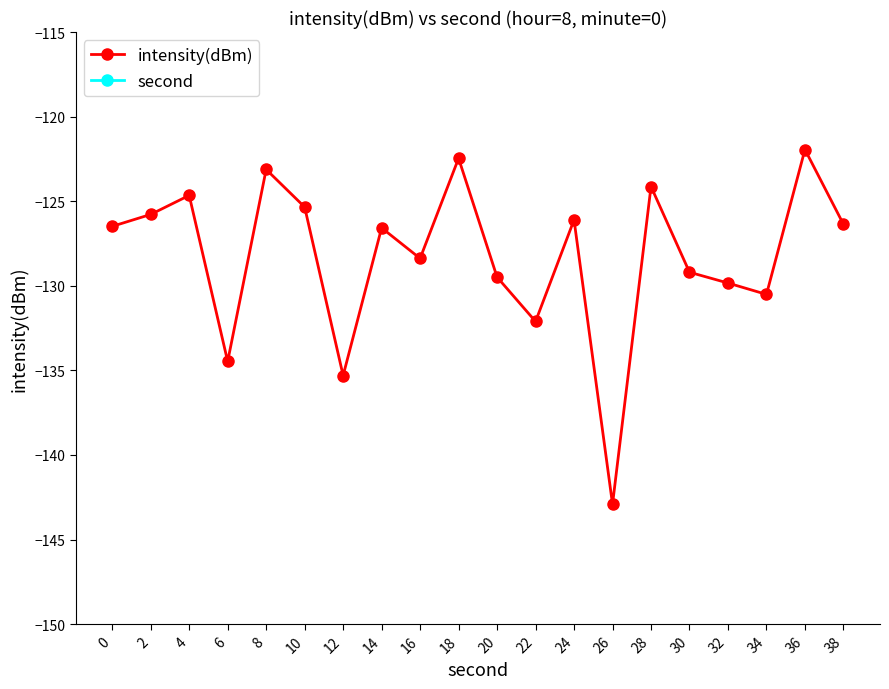

Where is second nearest to the value 19?

18